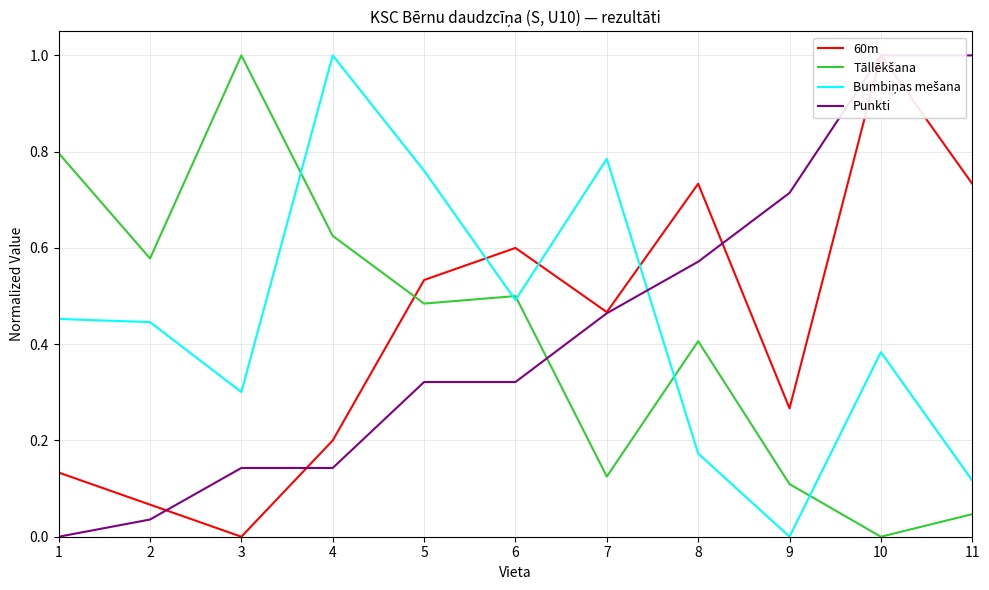

The Tāllēkšana series shows 0.3 at 4. True or false?

False